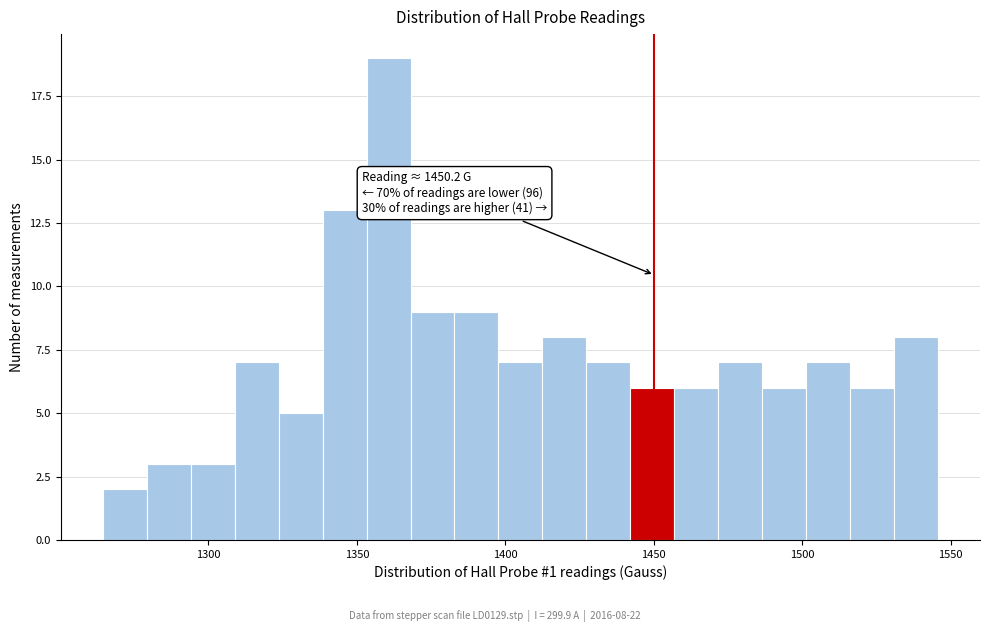

Read against the x-axis, roughly where is the centre of the tallest bar?

1360